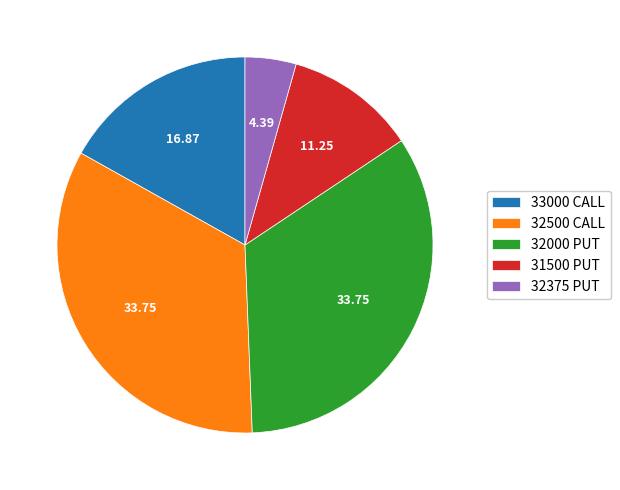

Count the number of slices in the pie.

5